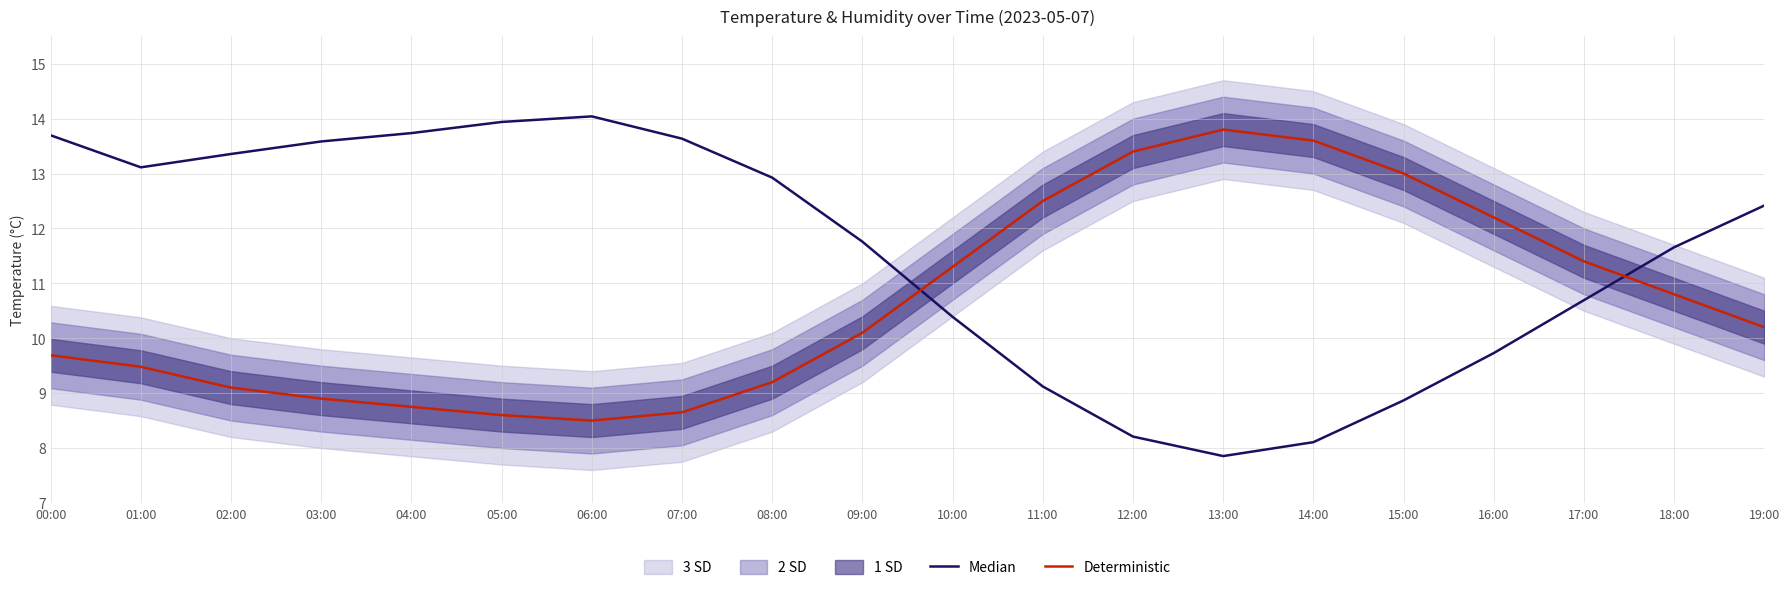

Rank the series at 16:00 from highest to lowest value.

Deterministic, Median